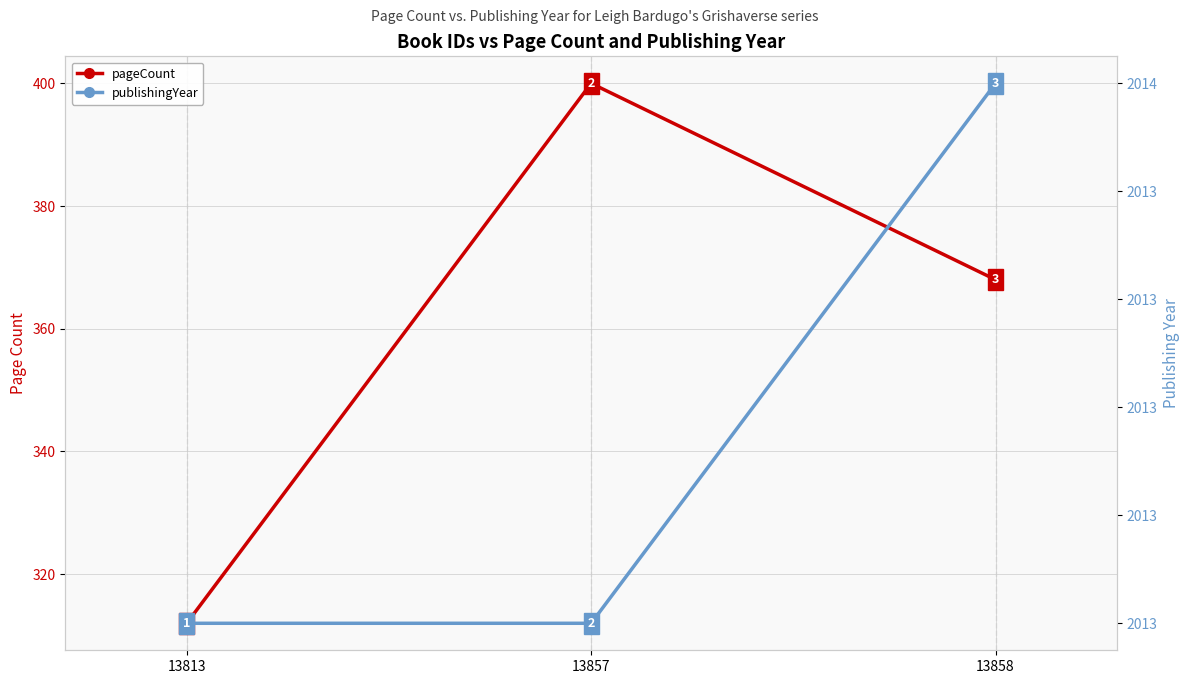

The value of pageCount at 13813 is 312. True or false?

True